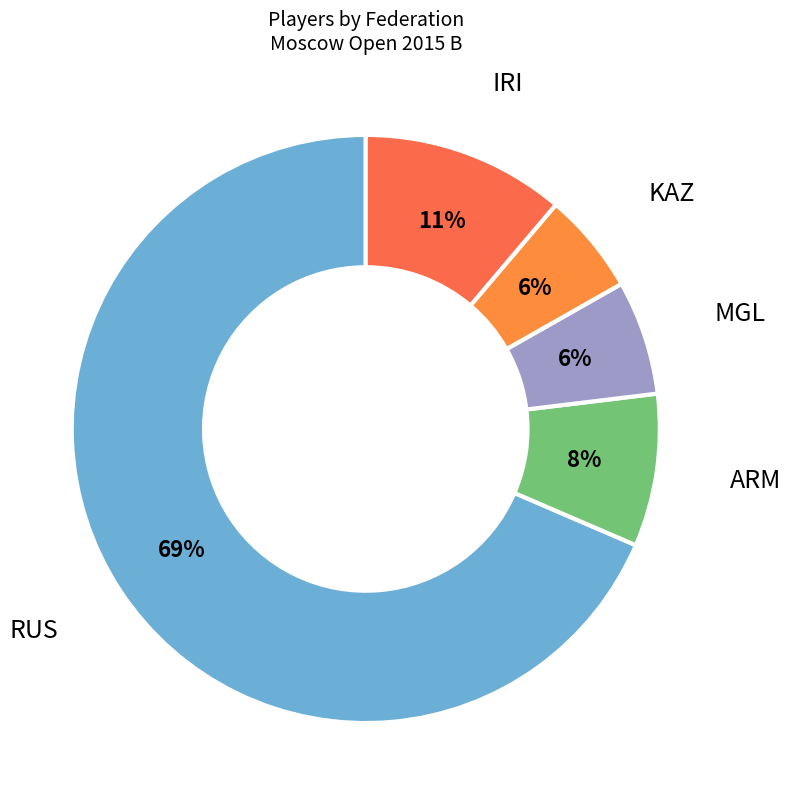

Between KAZ and ARM, which is larger?

ARM